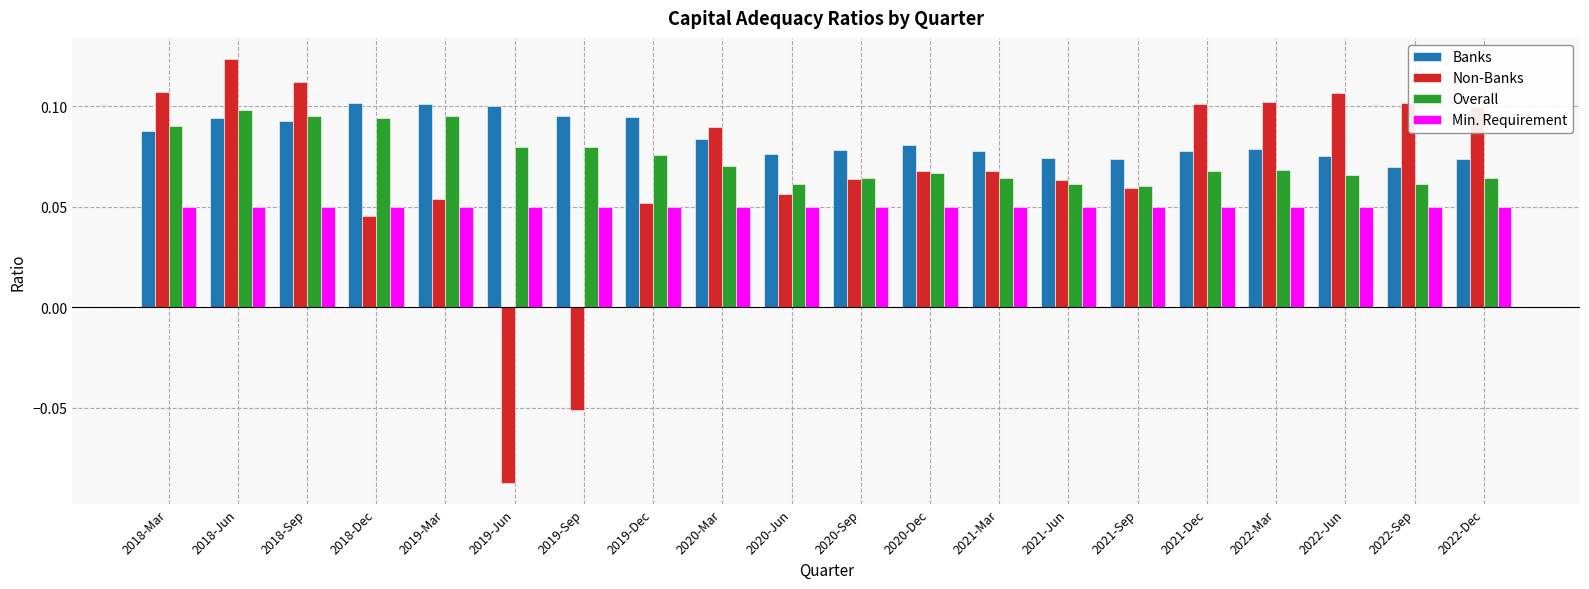

What is the label of the 3rd bar from the right?

2022-Jun